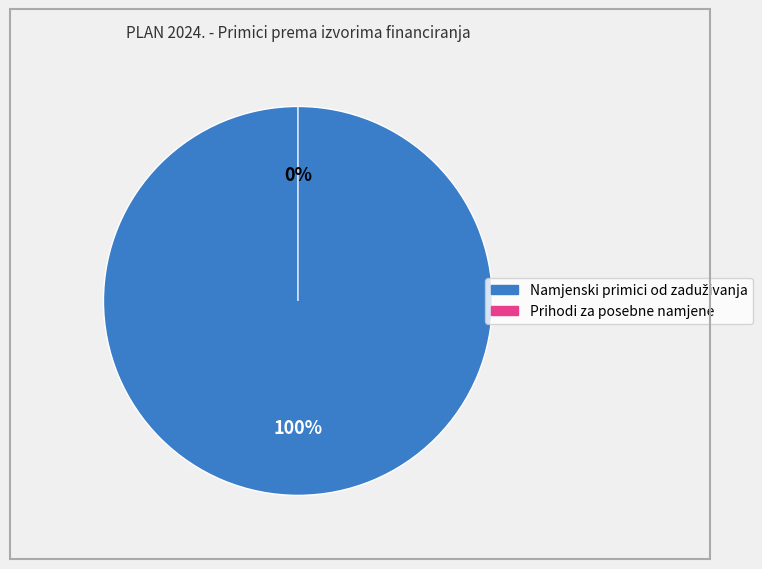

How many segments does this pie chart have?

2